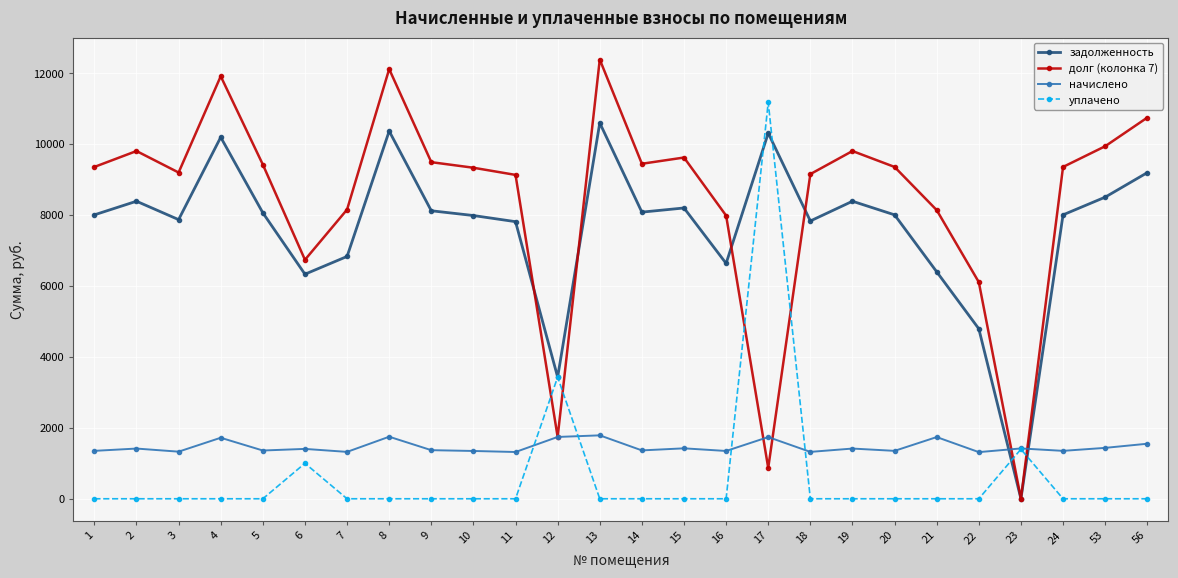

What is the sum of the задолженность values at 4 and 16?

16832.4